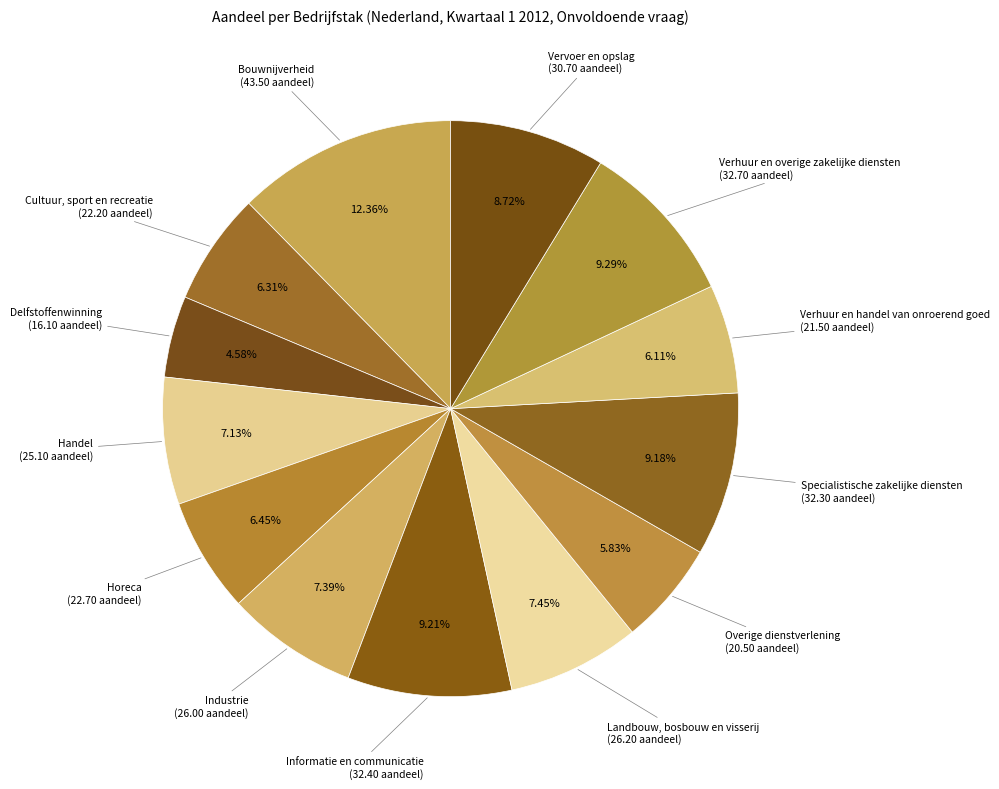

Count the number of slices in the pie.

13